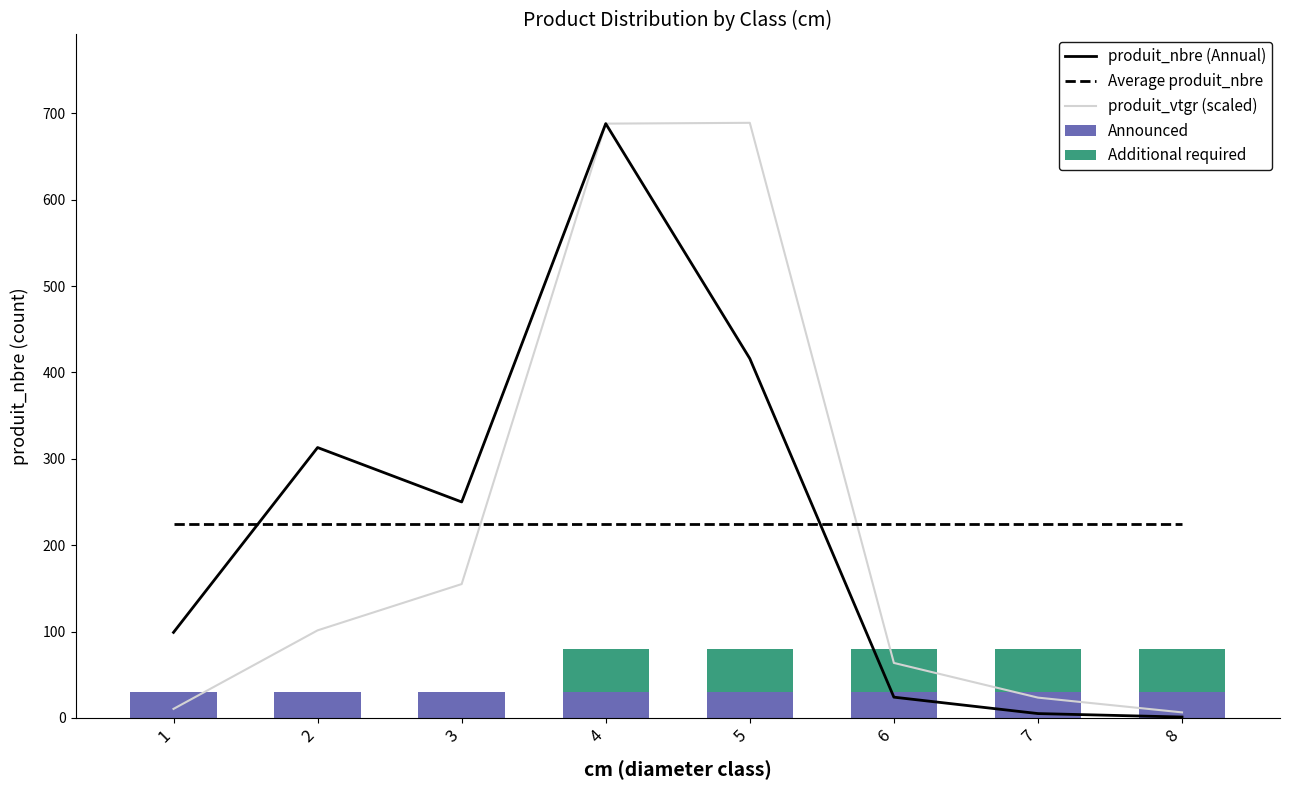

Rank the series at 6 from lowest to highest value.

produit_nbre (Annual), Announced, Additional required, produit_vtgr (scaled), Average produit_nbre